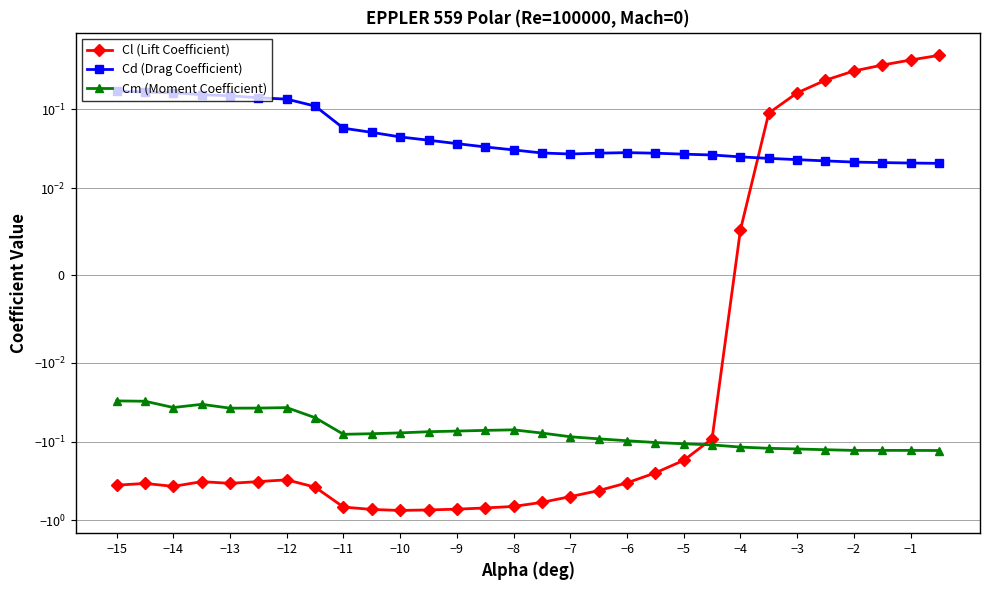

What is the total value across all series at −14?

-0.2